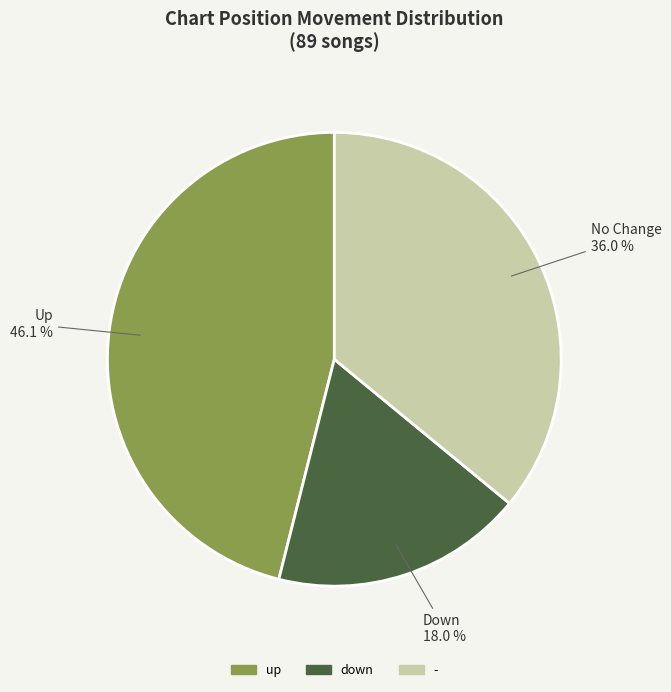

Between up and -, which is larger?

up